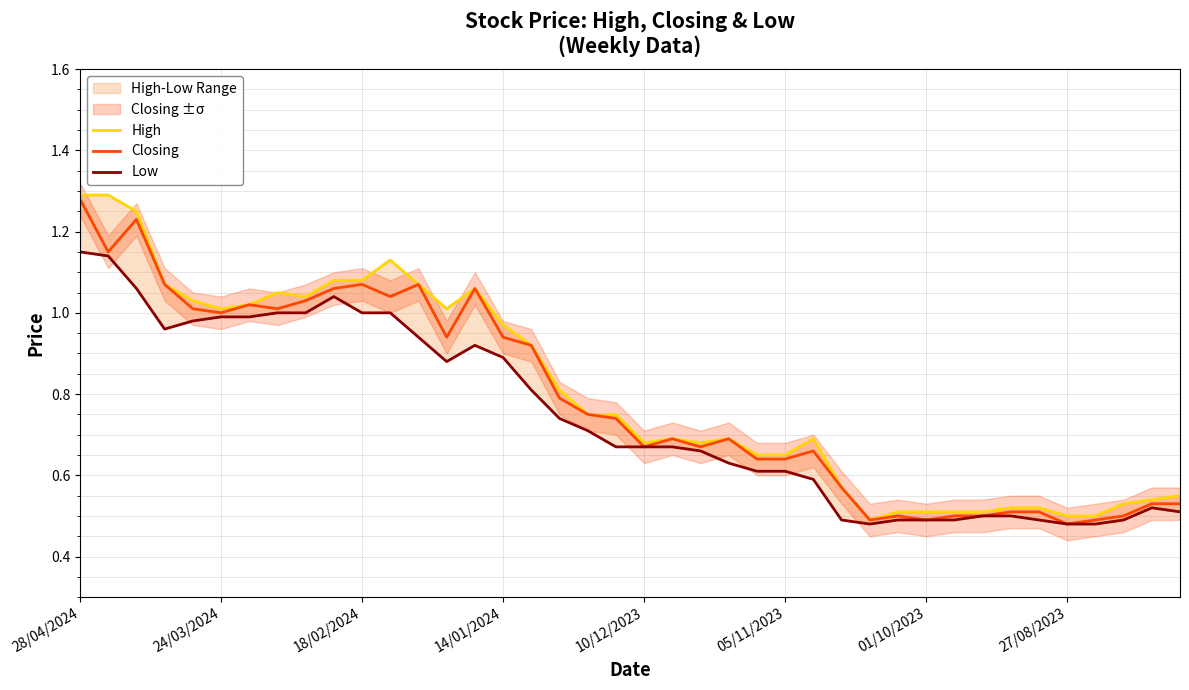

Which category has the highest value in the Closing series?

28/04/2024